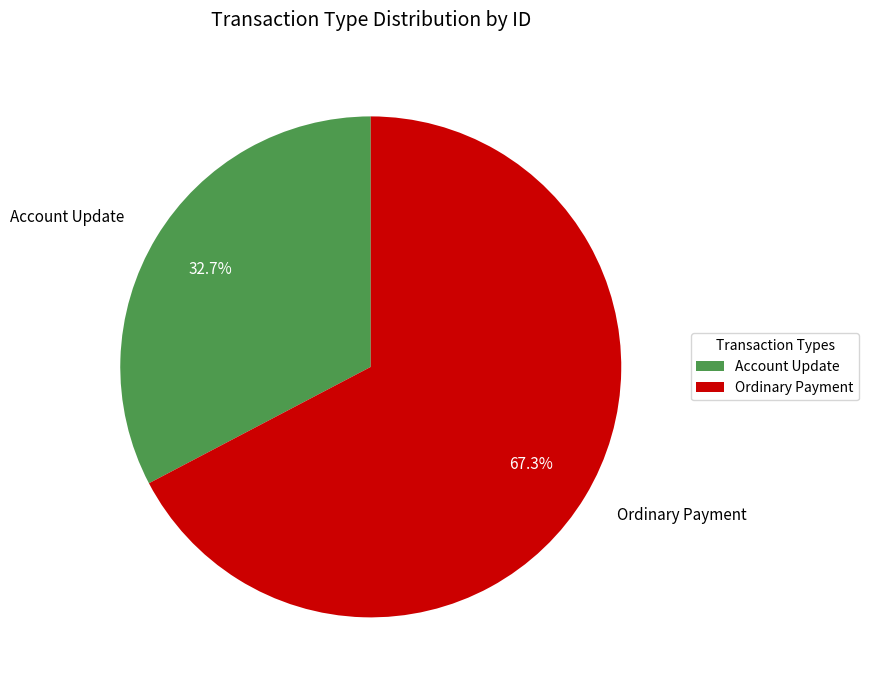

How many segments does this pie chart have?

2